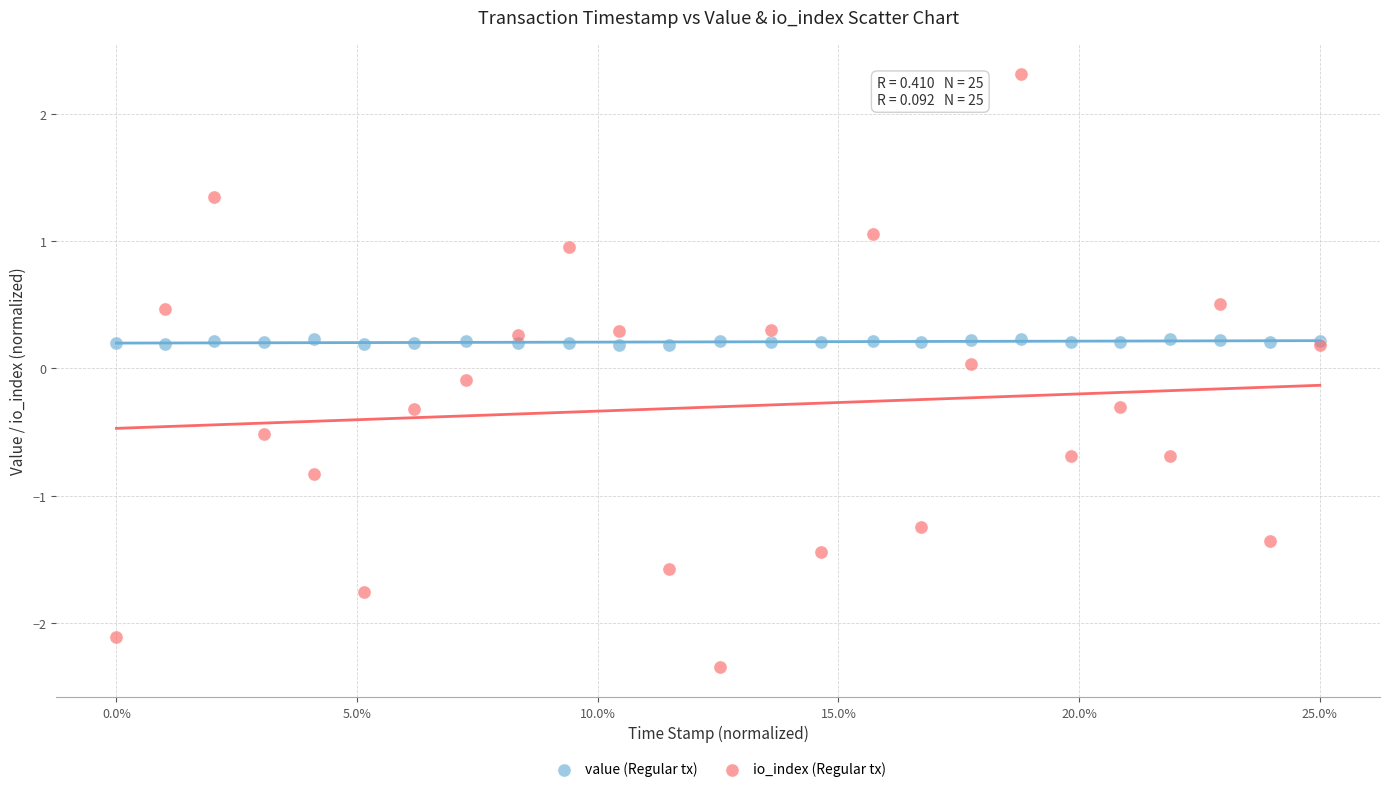

Which series has the largest Y range (max minus min)?

io_index (Regular tx)